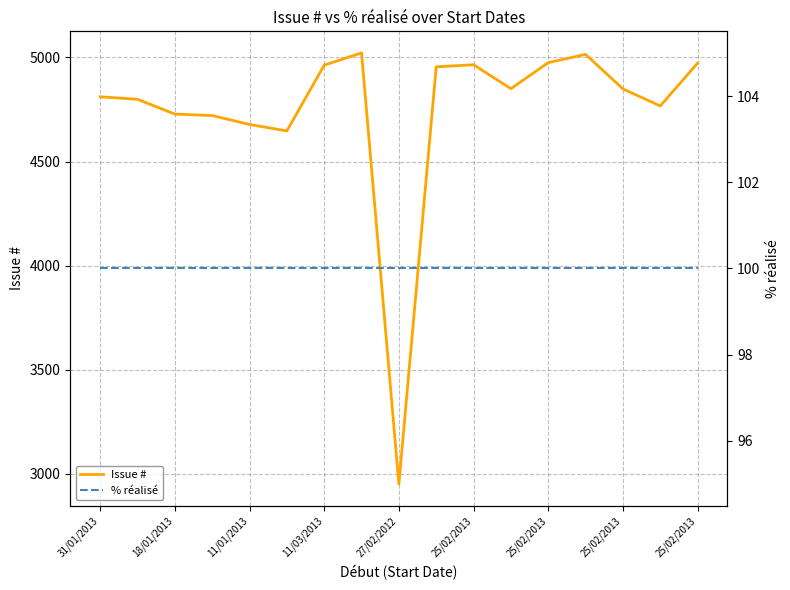

How many lines are shown in the chart?

2